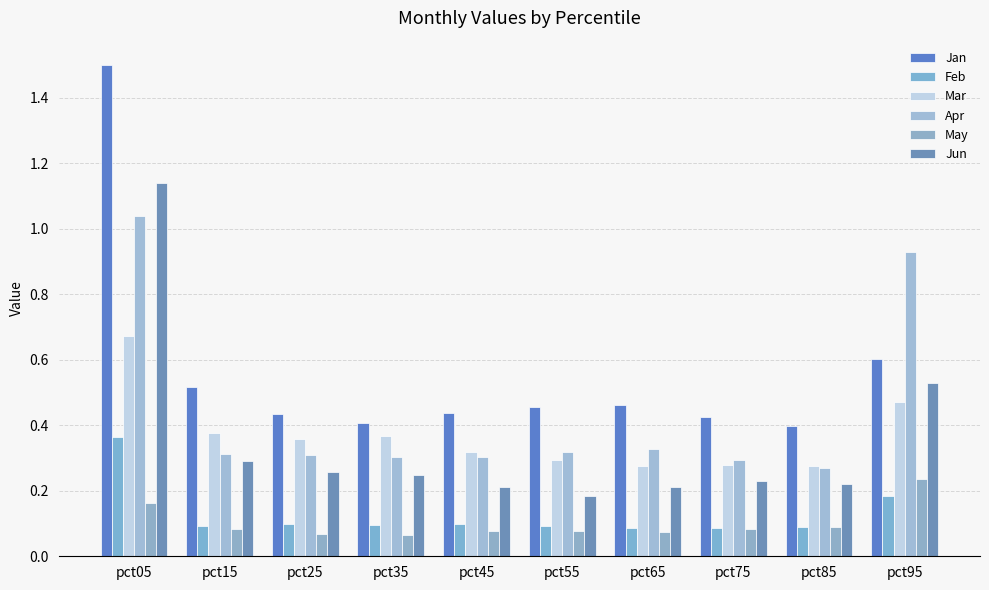

True or false: Jun has a value of 0.2 at pct75.

True